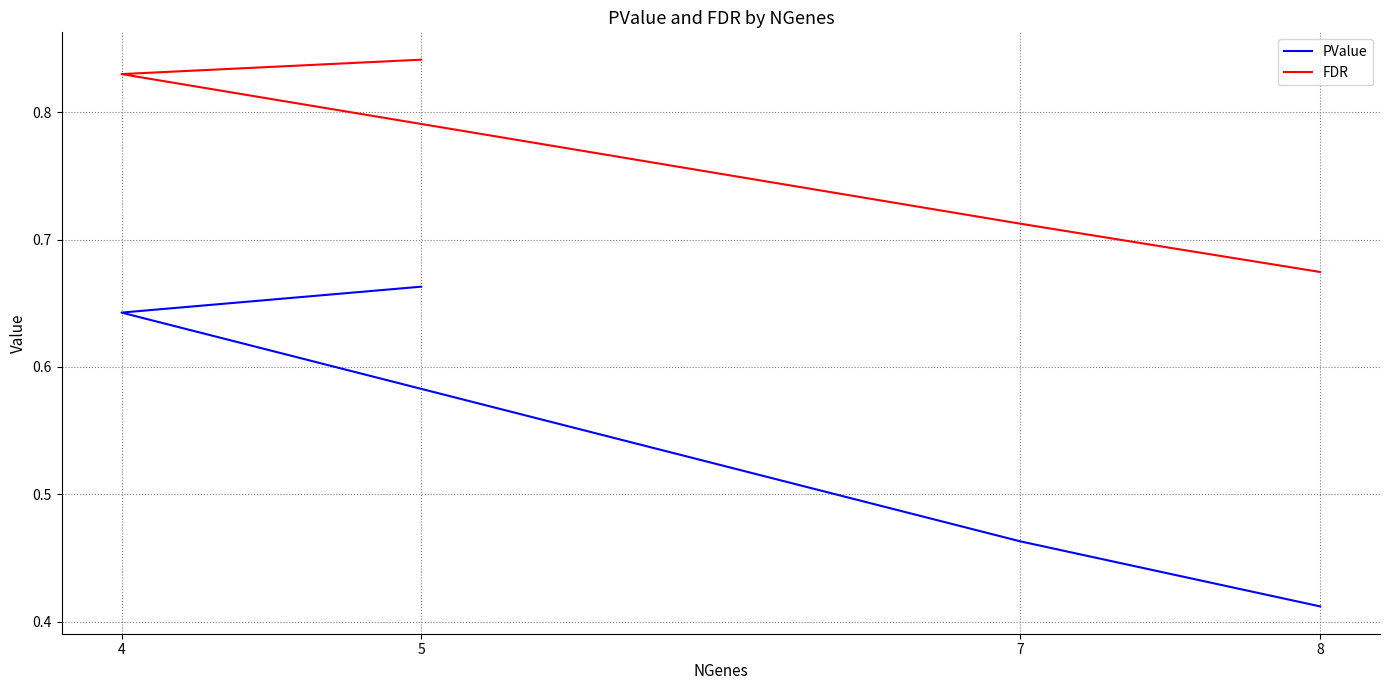

True or false: FDR and PValue intersect in this chart.

False